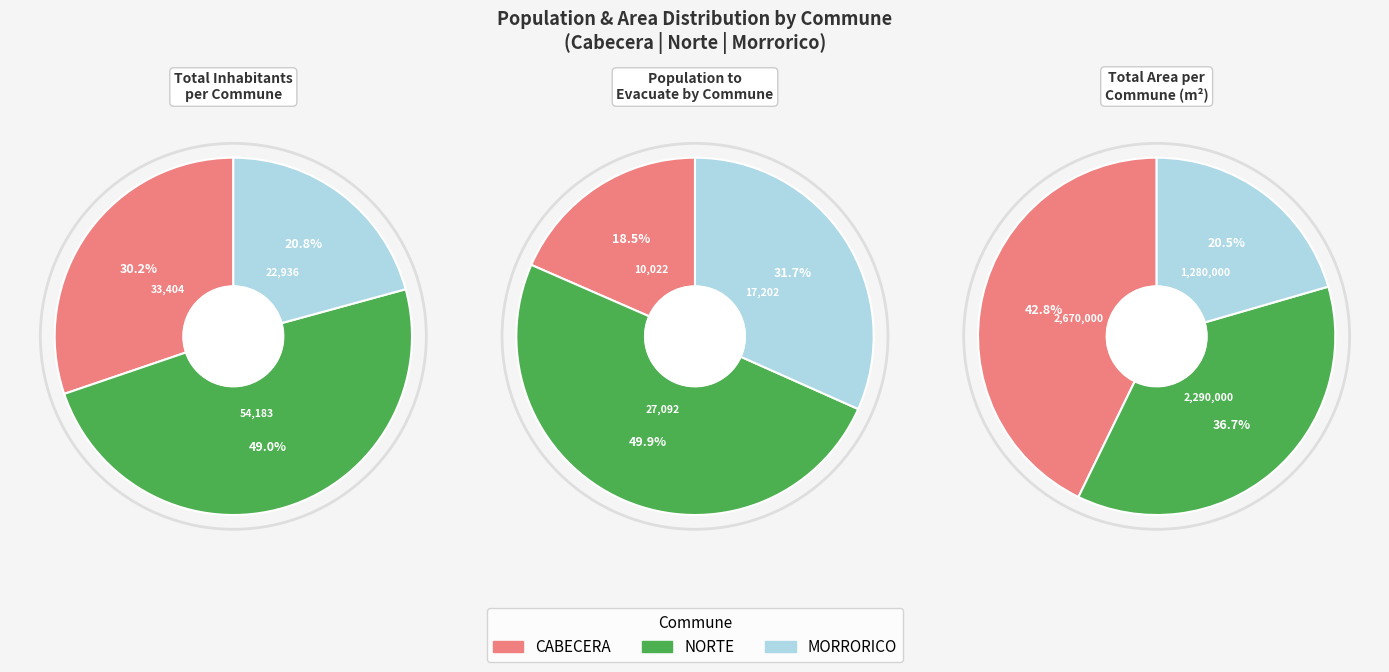

What percentage is the MORRORICO slice, to the nearest percent?

21%